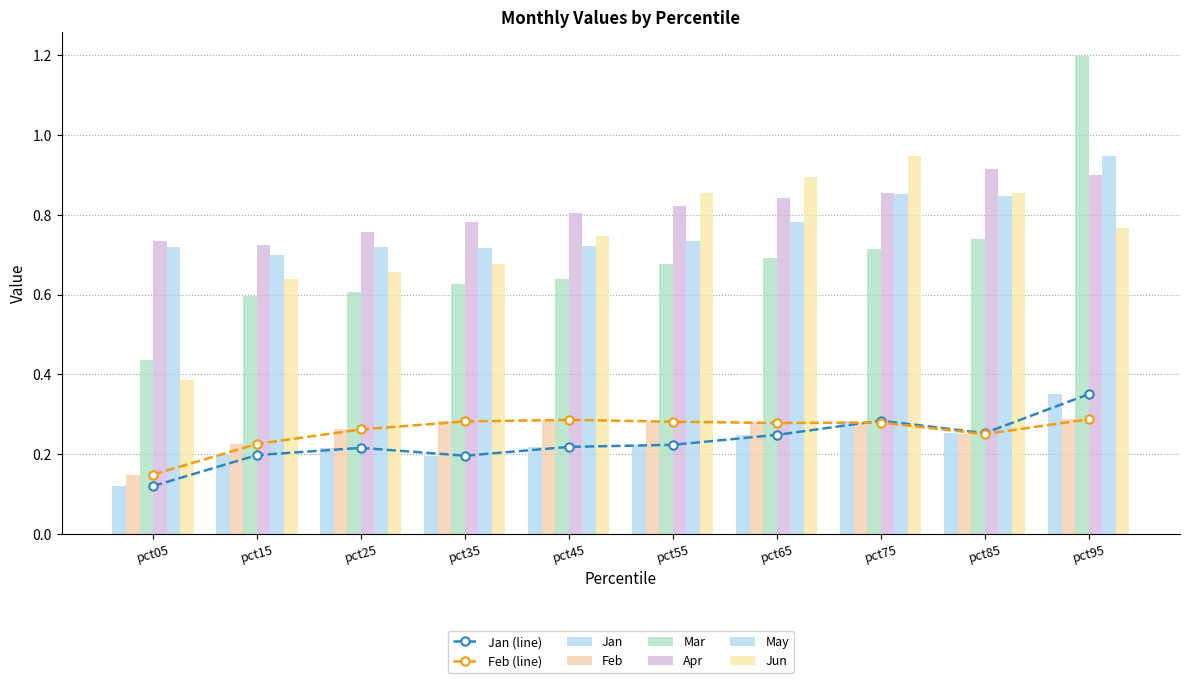

Reading left to right, transcribe all the data shown in this chart.

Jan: pct05=0.1	pct15=0.2	pct25=0.2	pct35=0.2	pct45=0.2	pct55=0.2	pct65=0.2	pct75=0.3	pct85=0.3	pct95=0.4
Feb: pct05=0.1	pct15=0.2	pct25=0.3	pct35=0.3	pct45=0.3	pct55=0.3	pct65=0.3	pct75=0.3	pct85=0.3	pct95=0.3
Mar: pct05=0.4	pct15=0.6	pct25=0.6	pct35=0.6	pct45=0.6	pct55=0.7	pct65=0.7	pct75=0.7	pct85=0.7	pct95=1.2
Apr: pct05=0.7	pct15=0.7	pct25=0.8	pct35=0.8	pct45=0.8	pct55=0.8	pct65=0.8	pct75=0.9	pct85=0.9	pct95=0.9
May: pct05=0.7	pct15=0.7	pct25=0.7	pct35=0.7	pct45=0.7	pct55=0.7	pct65=0.8	pct75=0.9	pct85=0.8	pct95=0.9
Jun: pct05=0.4	pct15=0.6	pct25=0.7	pct35=0.7	pct45=0.7	pct55=0.9	pct65=0.9	pct75=0.9	pct85=0.9	pct95=0.8